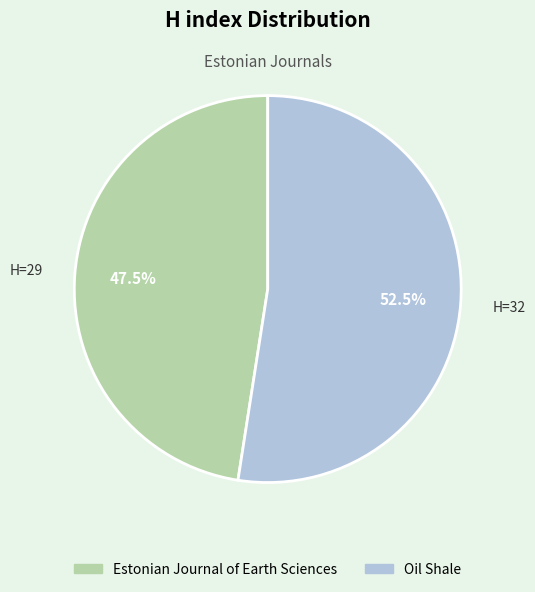

What is the total percentage of Estonian Journal of Earth Sciences and Oil Shale?

100.0%